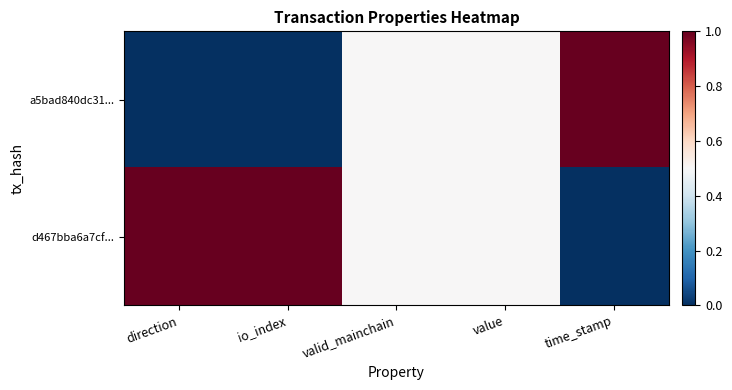

Reading left to right, what are all the values shown in this chart?

a5bad840dc31...: direction=0.0	io_index=0.0	valid_mainchain=0.5	value=0.5	time_stamp=1.0
d467bba6a7cf...: direction=1.0	io_index=1.0	valid_mainchain=0.5	value=0.5	time_stamp=0.0